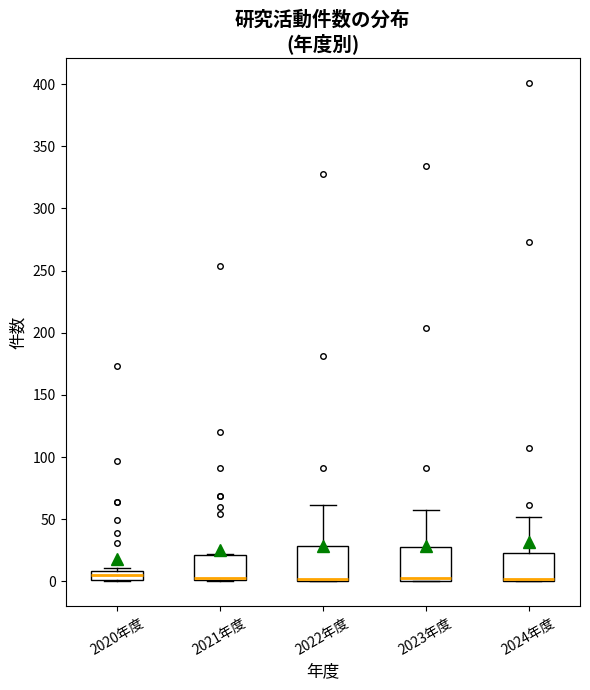

Where does the upper whisker of the box for 2022年度 end on the y-axis? The values are not printed on the chart, so give them approximately, as read against the axis.

60